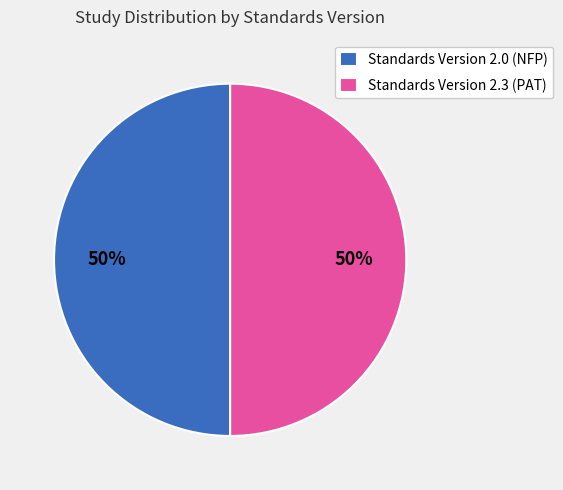

Do Standards Version 2.3 (PAT) and Standards Version 2.0 (NFP) together represent more than half of the pie?

Yes